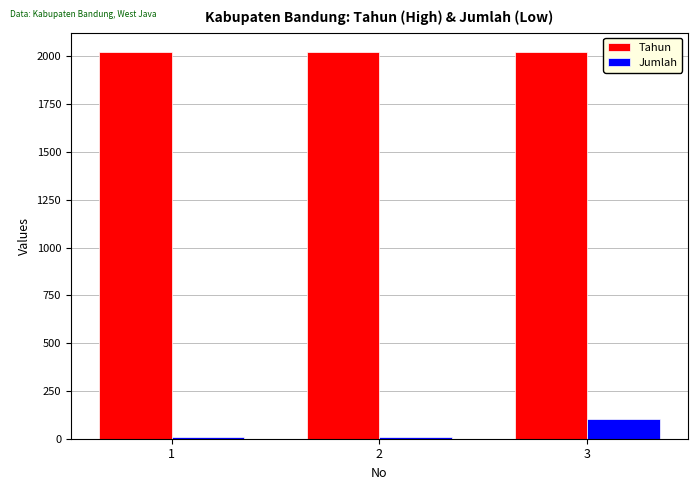

What is the total value across all series at 1?

2031